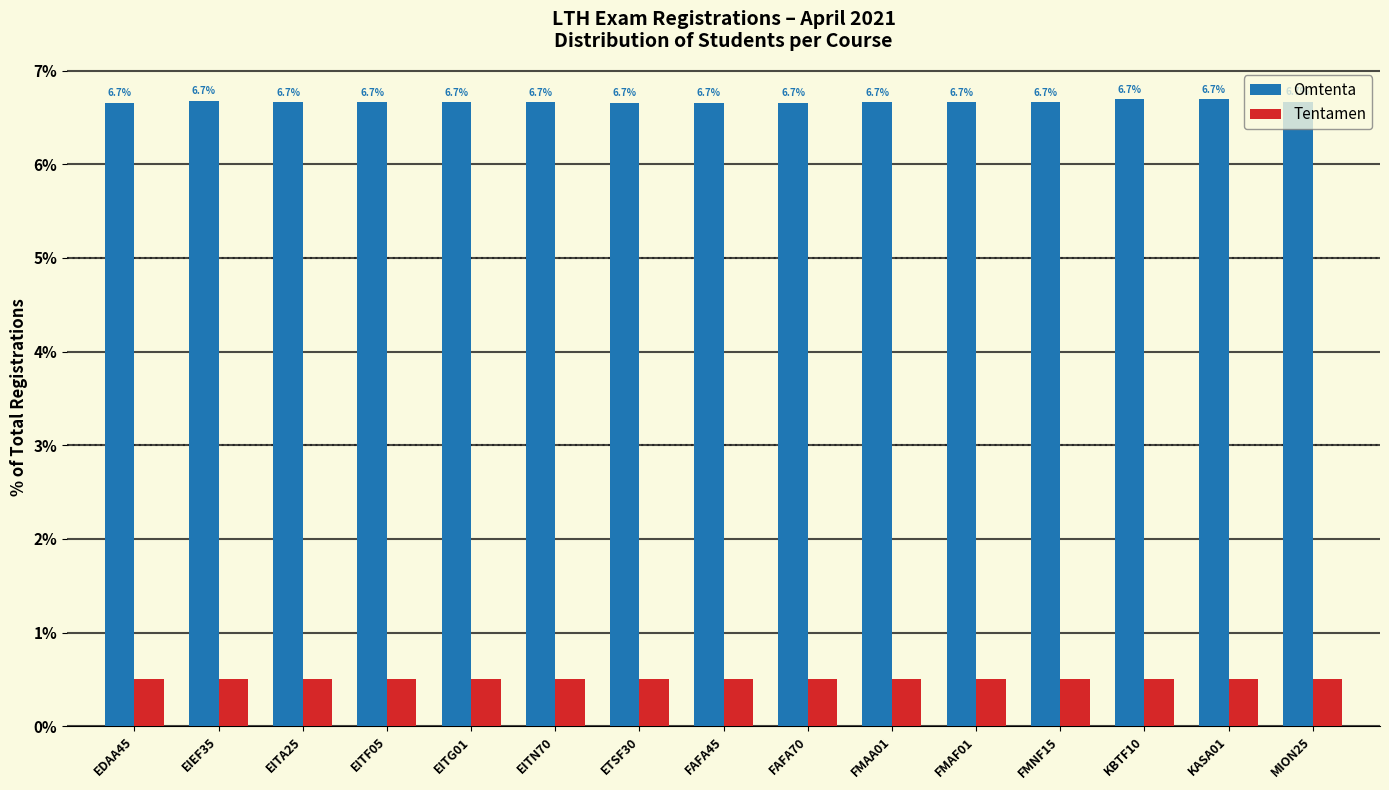

What is the spread (max minus min) of values at EITN70?

6.2